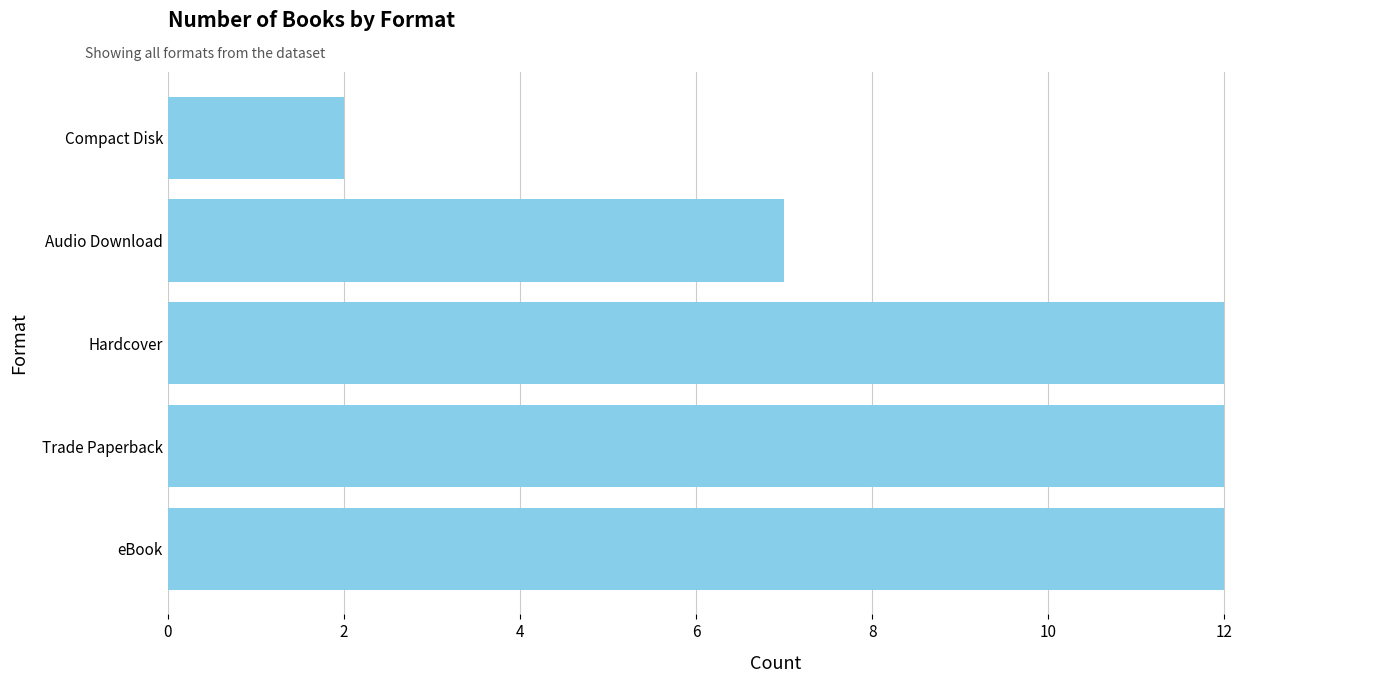

What is the minimum value shown in the chart?

2